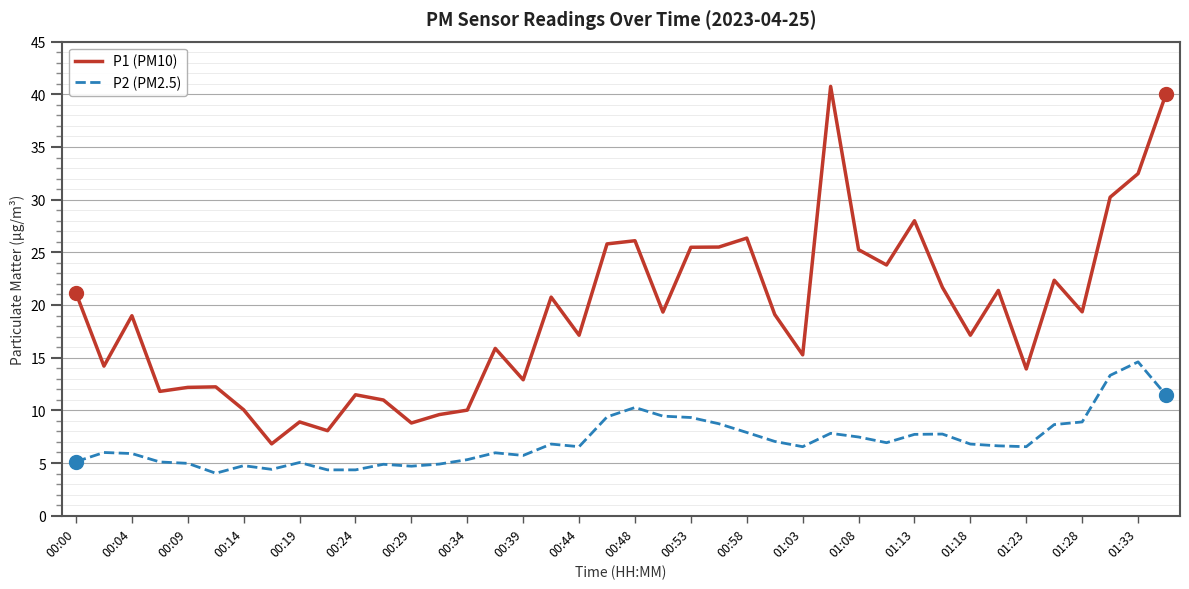

What is the minimum value shown in the chart?

4.0